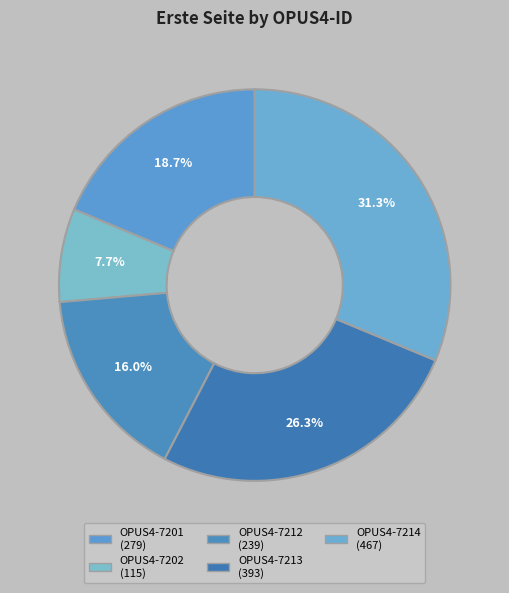

True or false: OPUS4-7212 accounts for 16% of the total.

True